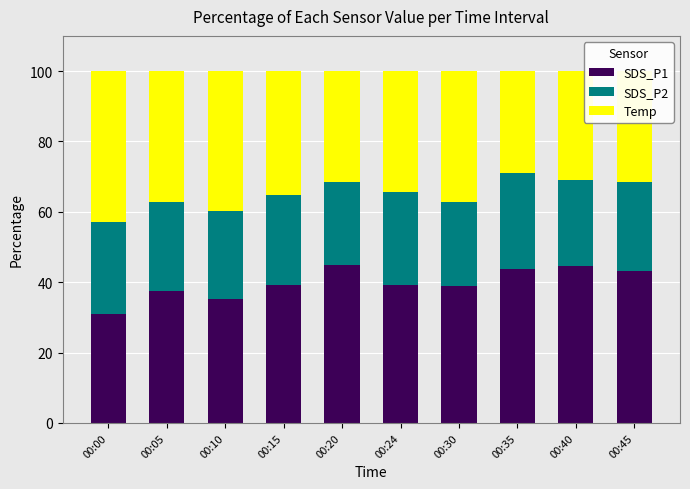

What is the lowest value of the SDS_P1 series?

30.9